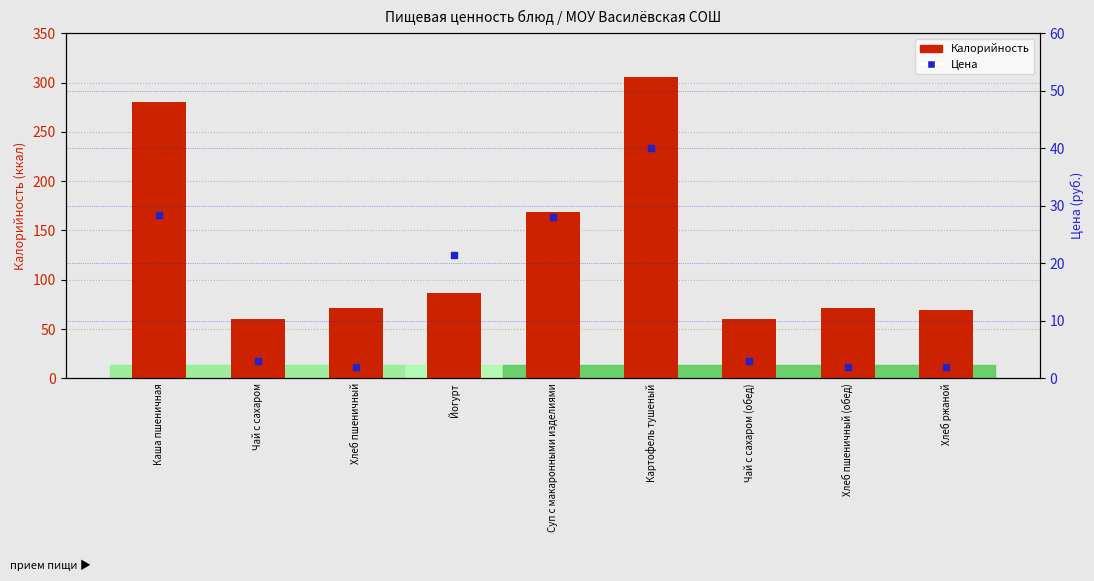

Which series contains the highest Y value?

Калорийность